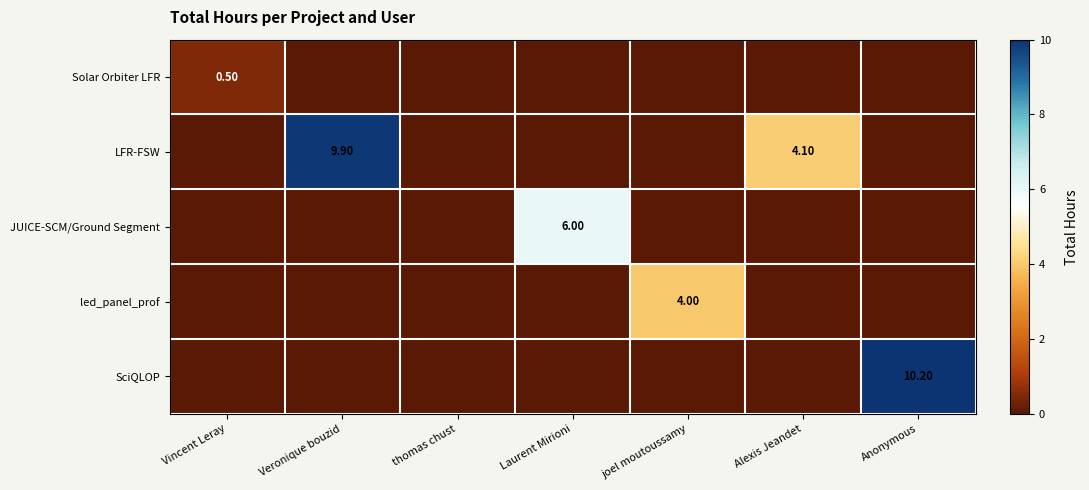

How many data points in JUICE-SCM/Ground Segment are above 0?

1